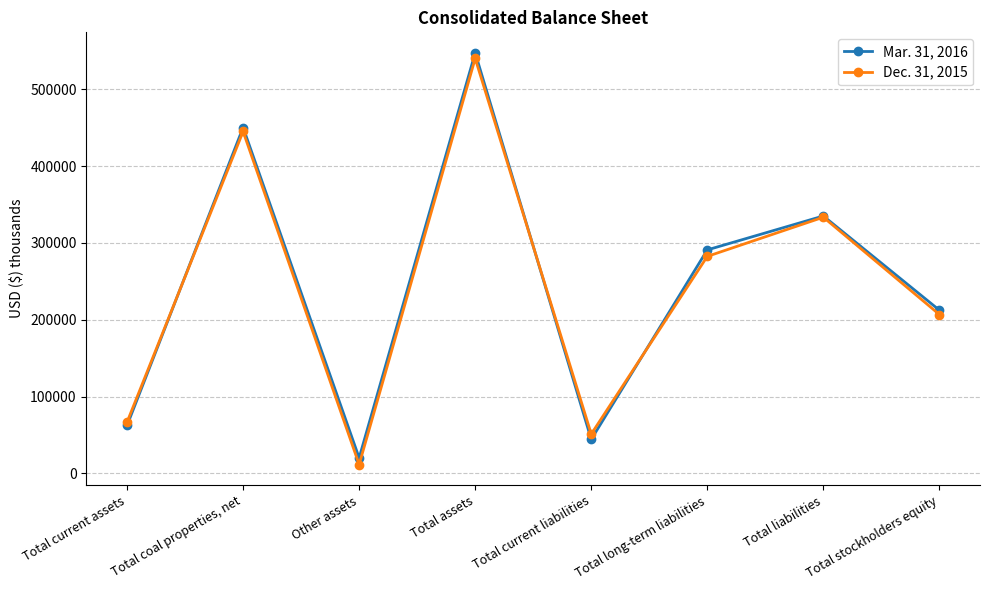

True or false: Mar. 31, 2016 and Dec. 31, 2015 cross at least once.

True